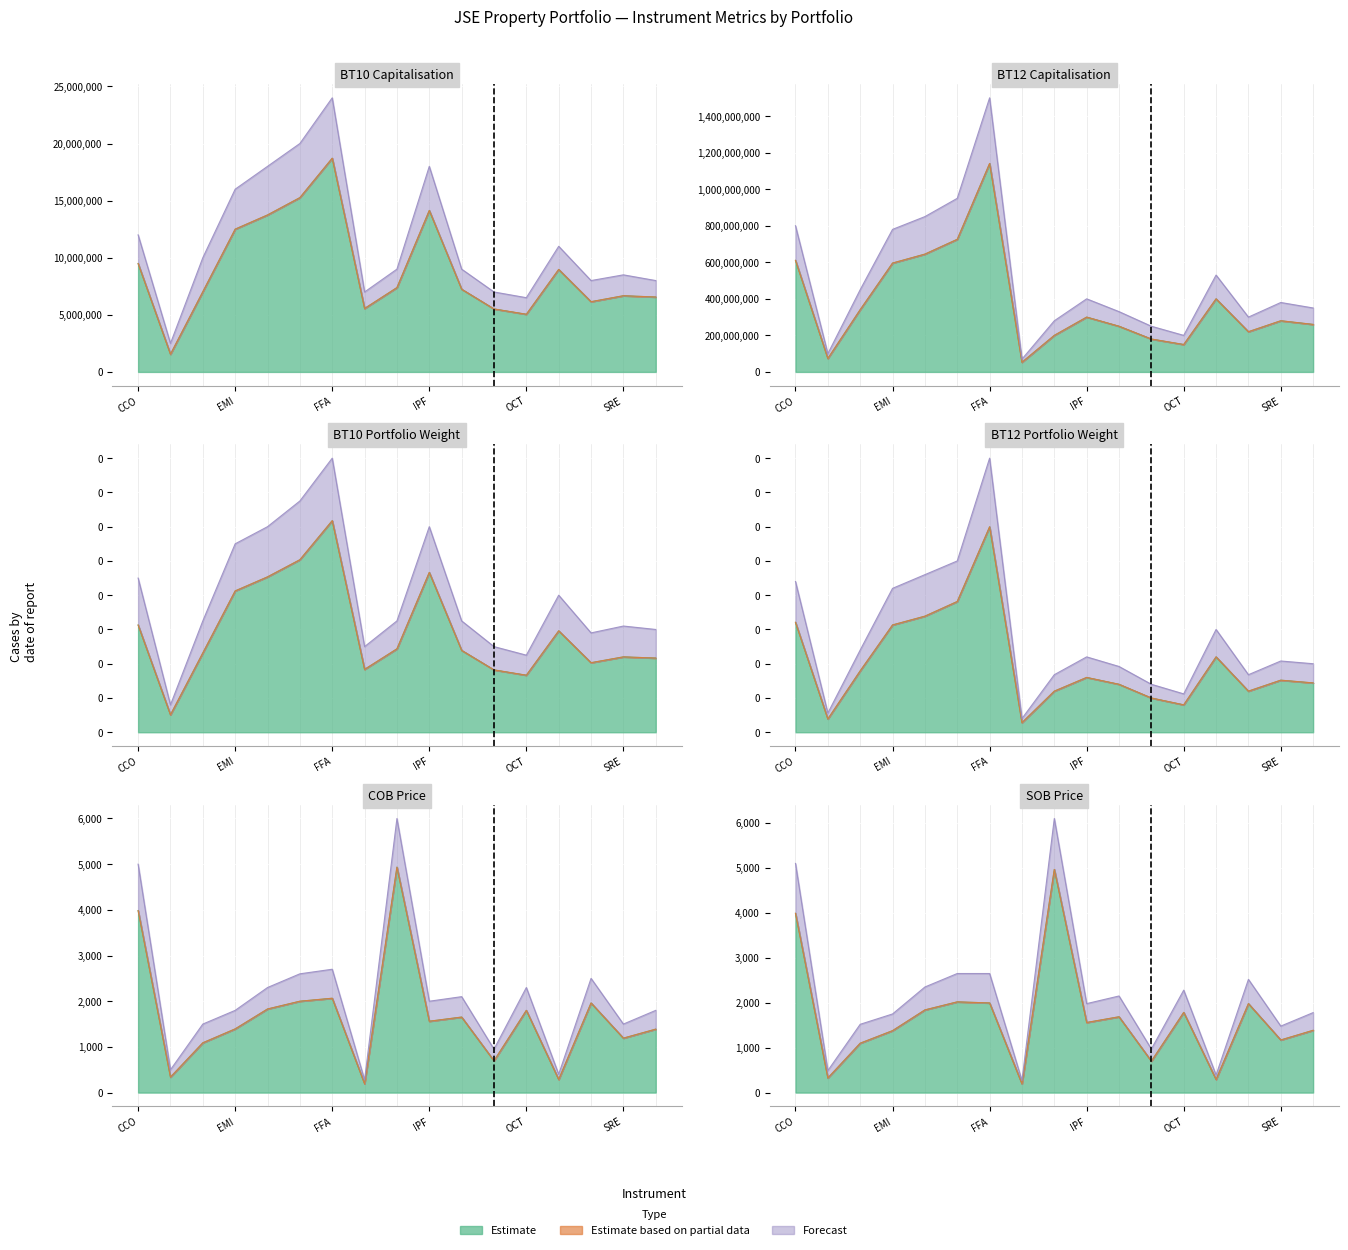

How many intersections are there between Estimate based on partial data and Estimate?

1